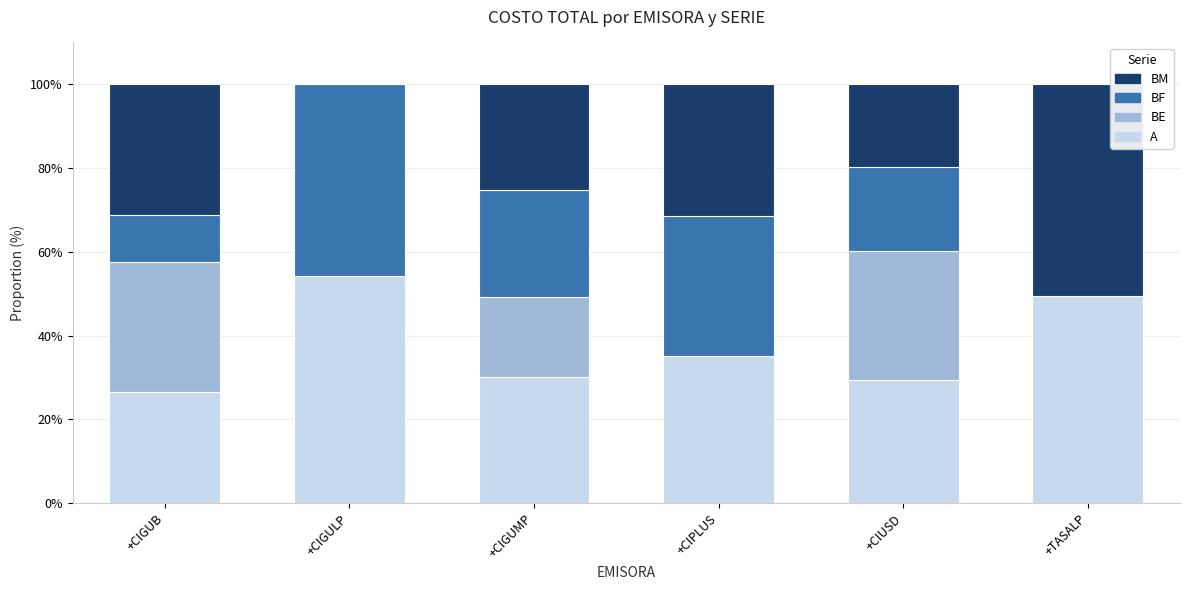

What is the total value across all series at +CIPLUS?

100.0